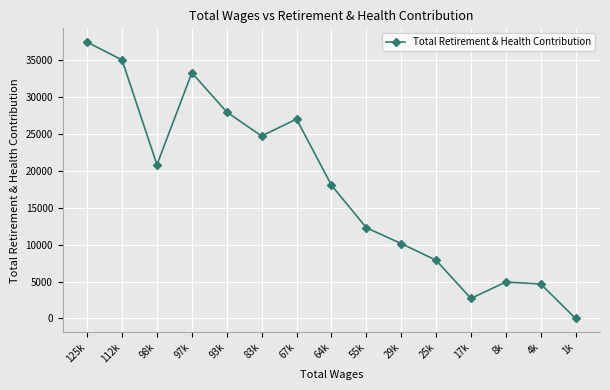

Is it true that the value at 17k is 2717?

True